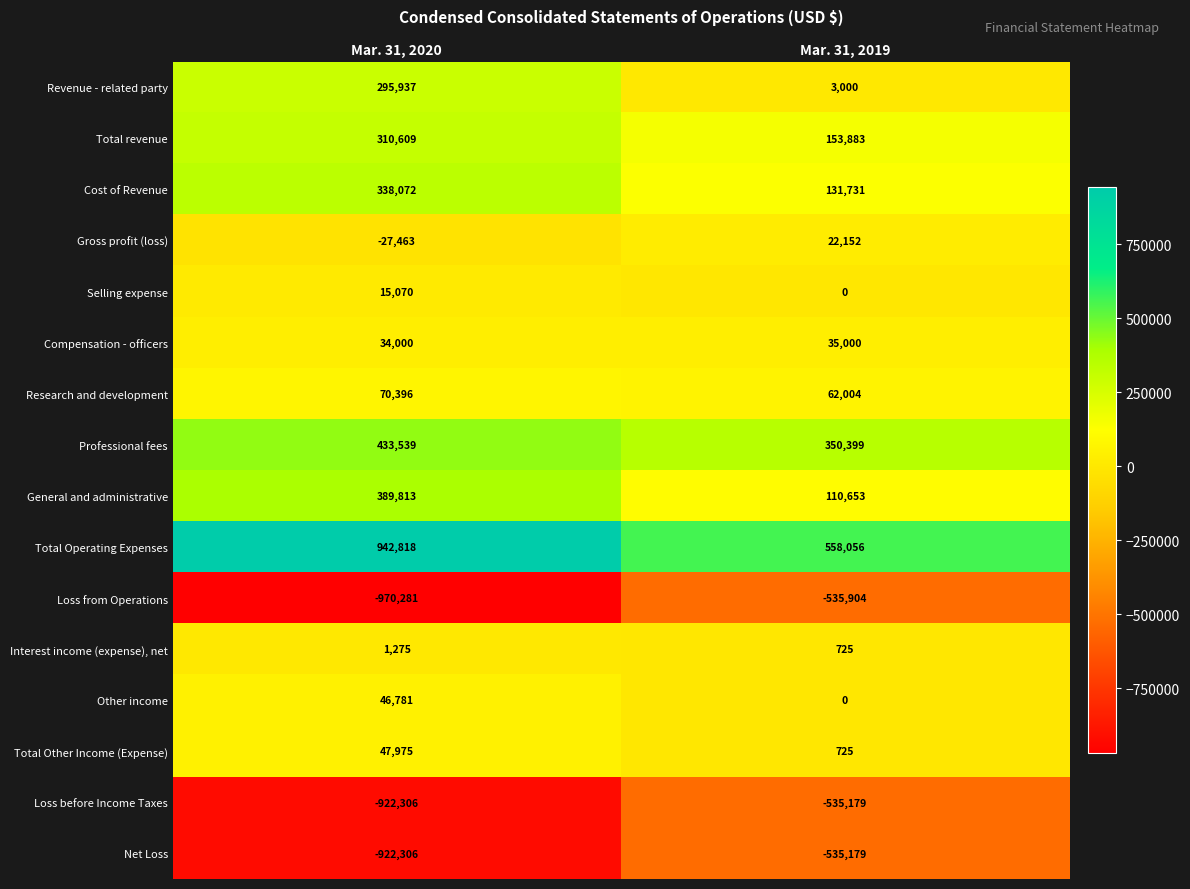

What is the maximum value shown in the chart?

942818